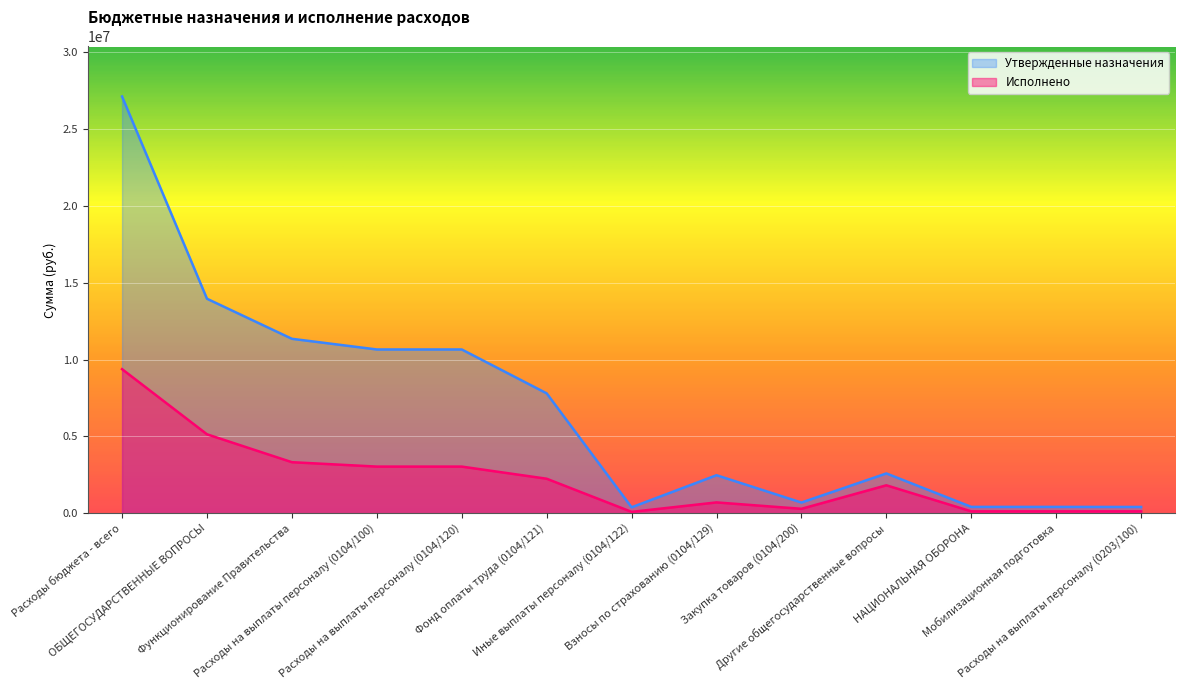

The Утвержденные назначения series shows 114700.0 at Иные выплаты персоналу (0104/122). True or false?

False